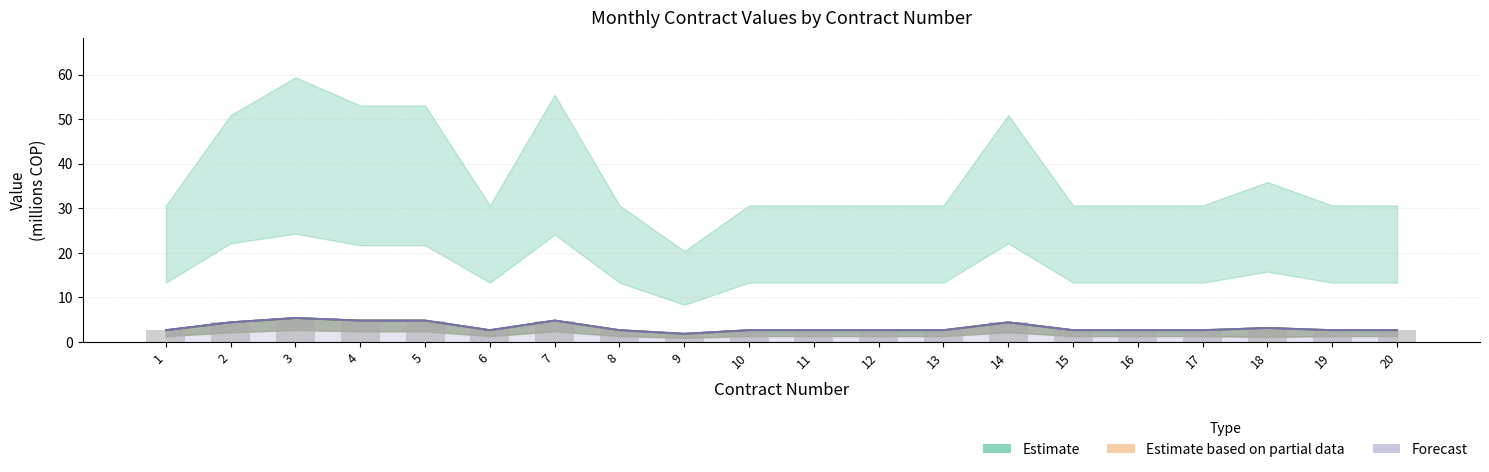

What is the value of the TOTAL CONTRATO bar at the 7th from the left?

4.8